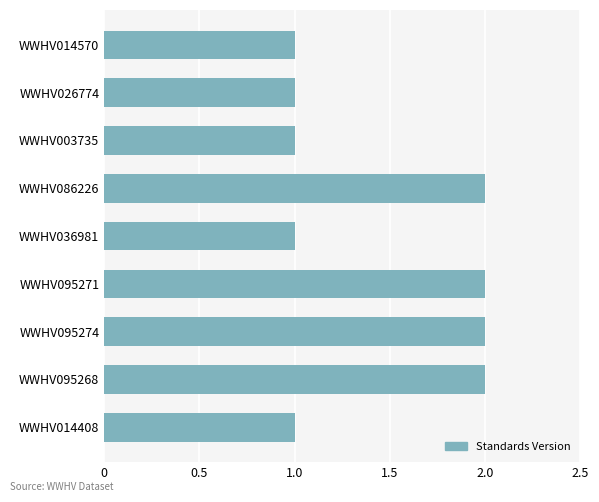

What is the minimum value shown in the chart?

1